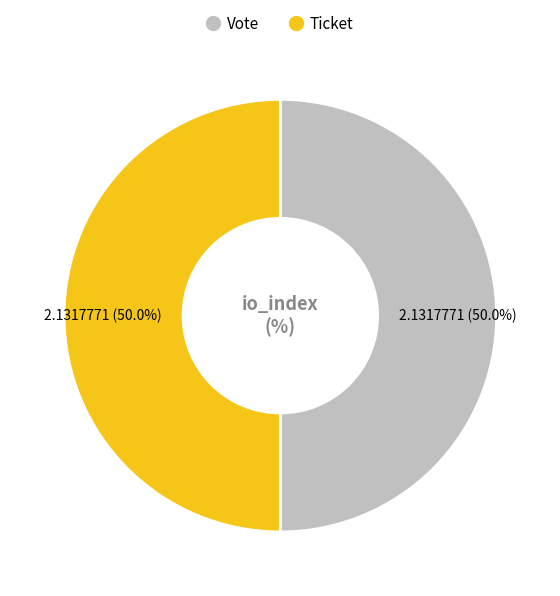

Approximately how many times larger is the value at Ticket compared to Vote?

1.0